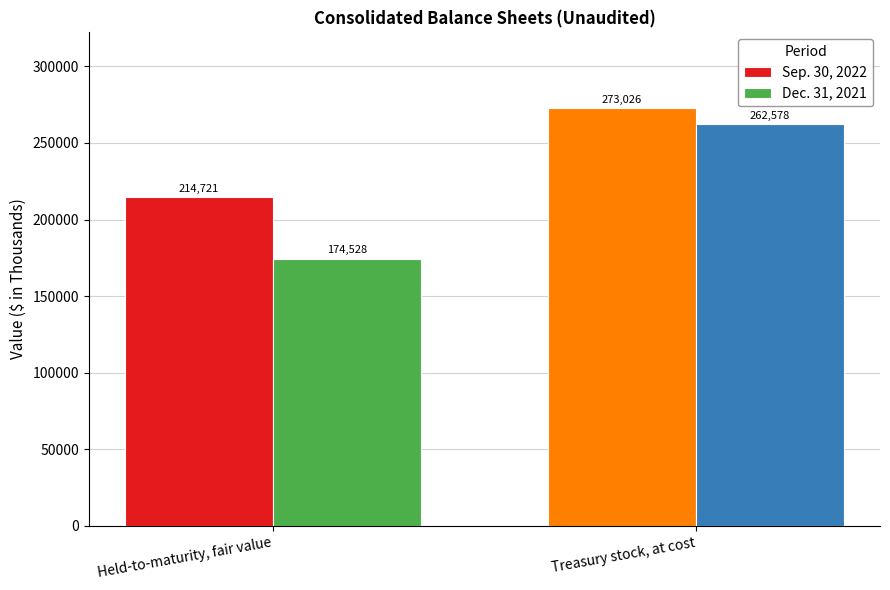

Does the chart contain any negative values?

No